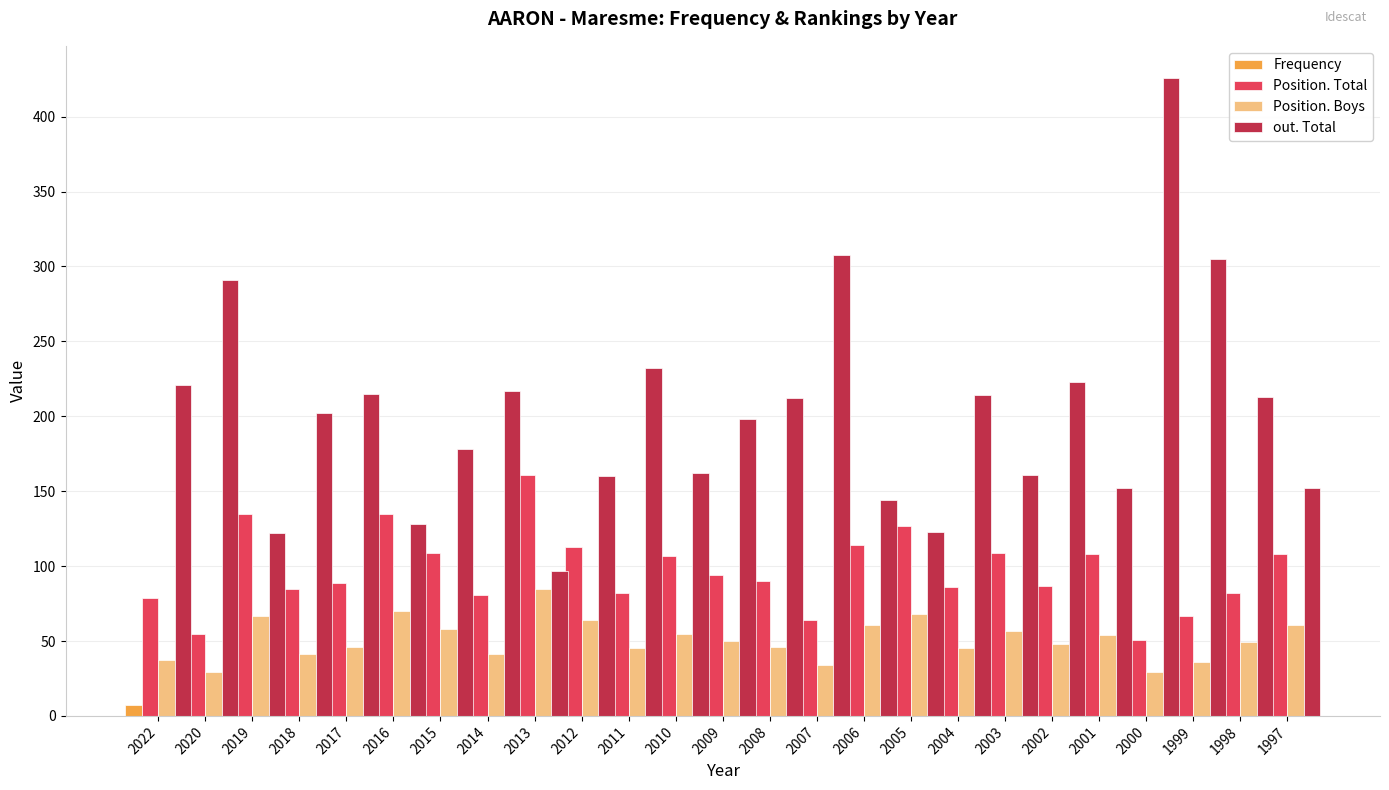

How many values in the out. Total series exceed 202?

12